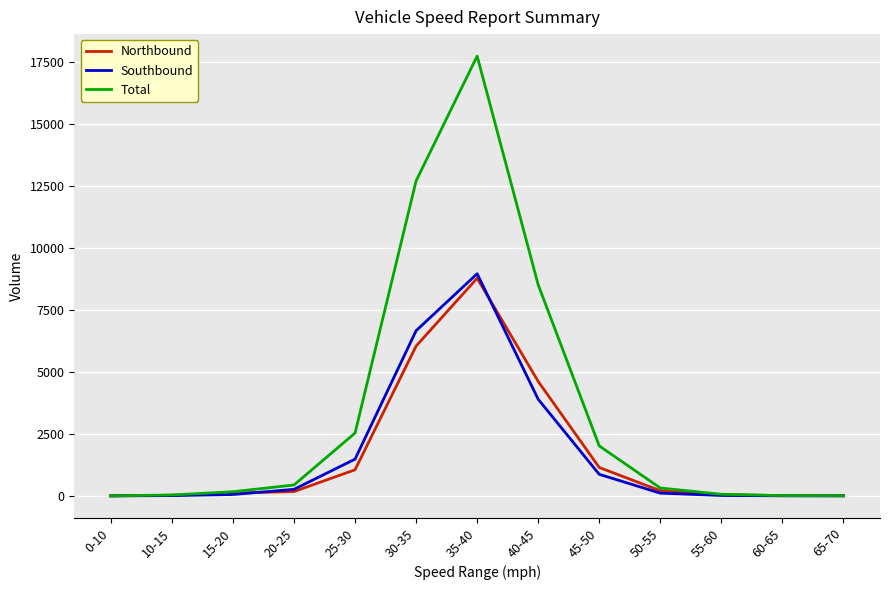

What is the difference between the maximum and minimum values in the Northbound series?

8773